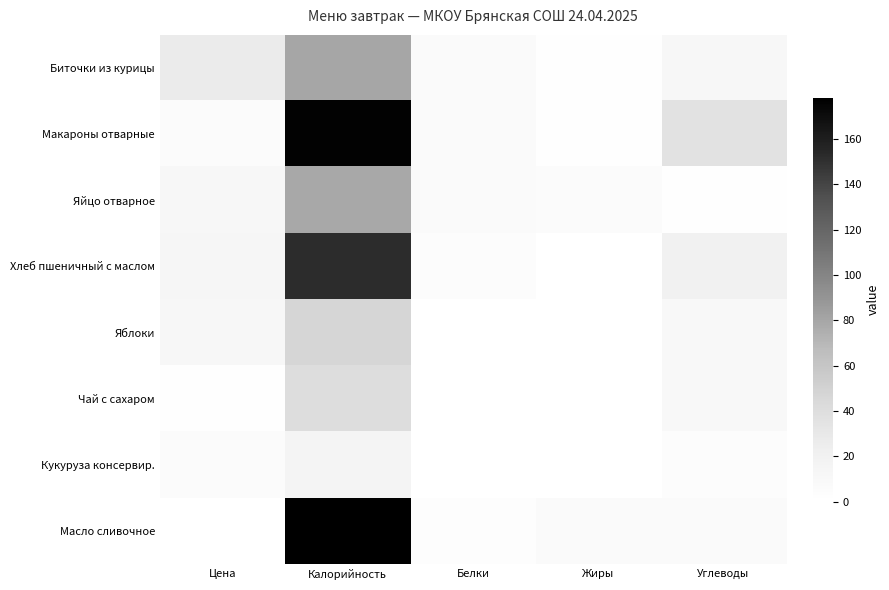

Reading right to left, transcribe all the data shown in this chart.

Биточки из курицы: Углеводы=12.0	Жиры=1.0	Белки=6.5	Калорийность=80.0	Цена=26.7
Макароны отварные: Углеводы=36.0	Жиры=0.7	Белки=6.5	Калорийность=176.4	Цена=5.2
Яйцо отварное: Углеводы=0.7	Жиры=5.9	Белки=6.8	Калорийность=78.2	Цена=11.2
Хлеб пшеничный с маслом: Углеводы=19.9	Жиры=0.5	Белки=3.9	Калорийность=152.3	Цена=13.0
Яблоки: Углеводы=9.1	Жиры=0.0	Белки=0.5	Калорийность=47.0	Цена=11.0
Чай с сахаром: Углеводы=10.0	Жиры=0.0	Белки=0.0	Калорийность=39.9	Цена=2.0
Кукуруза консервир.: Углеводы=4.4	Жиры=0.1	Белки=0.5	Калорийность=16.6	Цена=6.0
Масло сливочное: Углеводы=6.8	Жиры=6.8	Белки=3.1	Калорийность=178.4	Цена=0.0